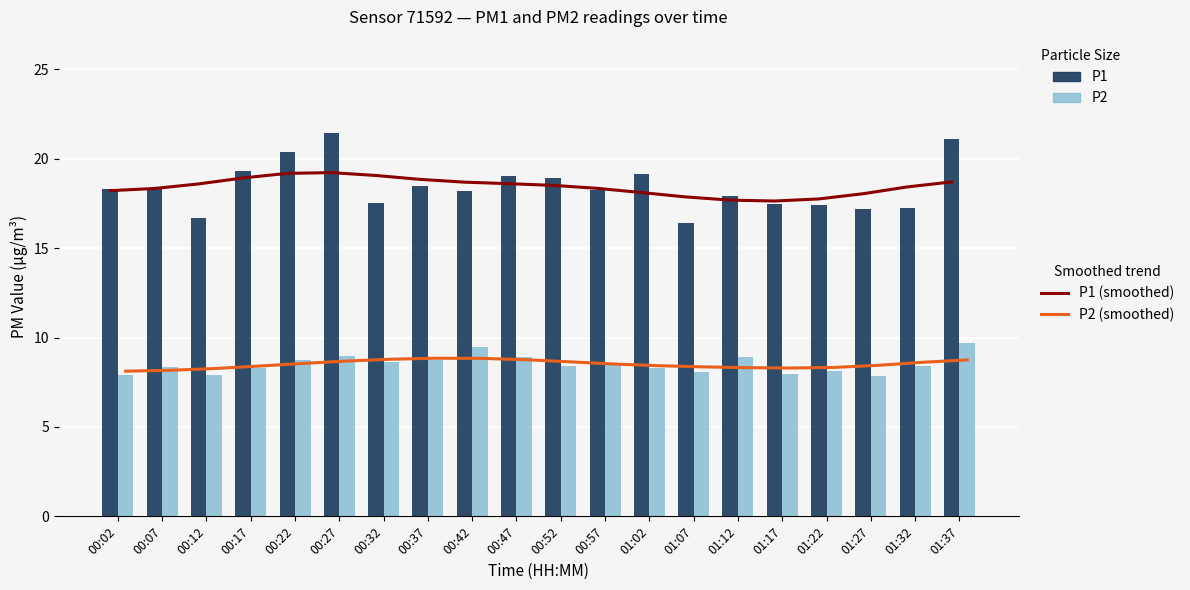

Is the value of P2 (smoothed) at 01:12 greater than the value of P1 at 00:32?

No